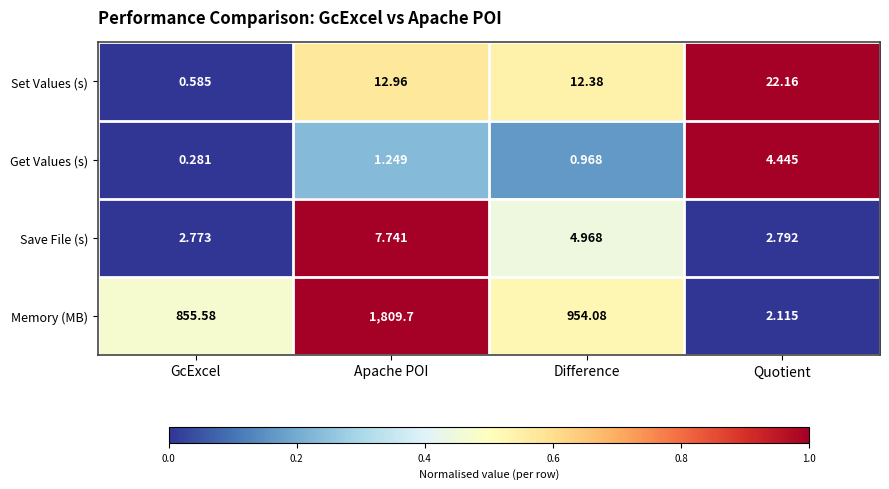

Which series has the largest total across all categories?

Memory (MB)